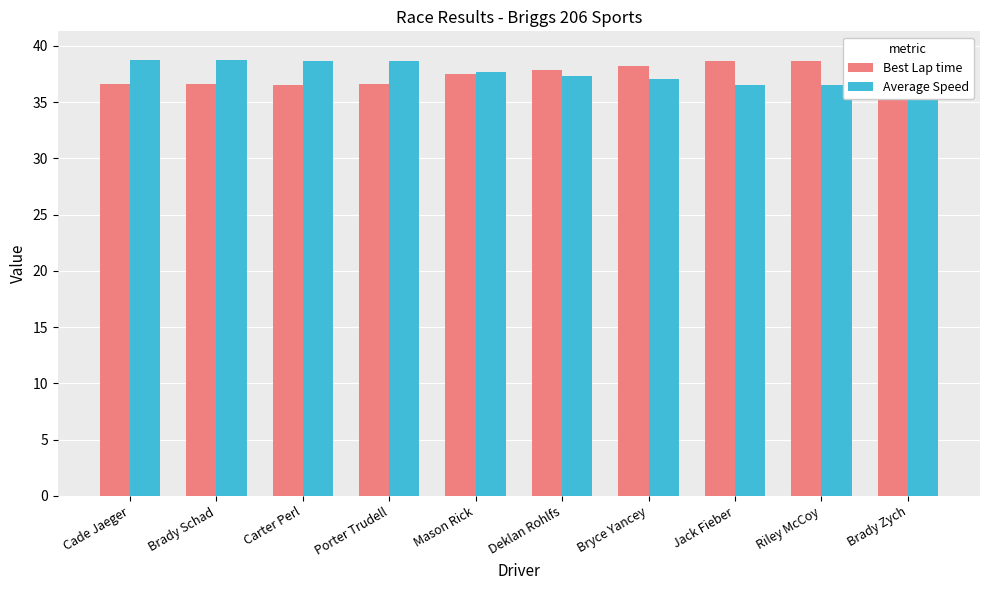

Which category has the highest value in the Average Speed series?

Cade Jaeger